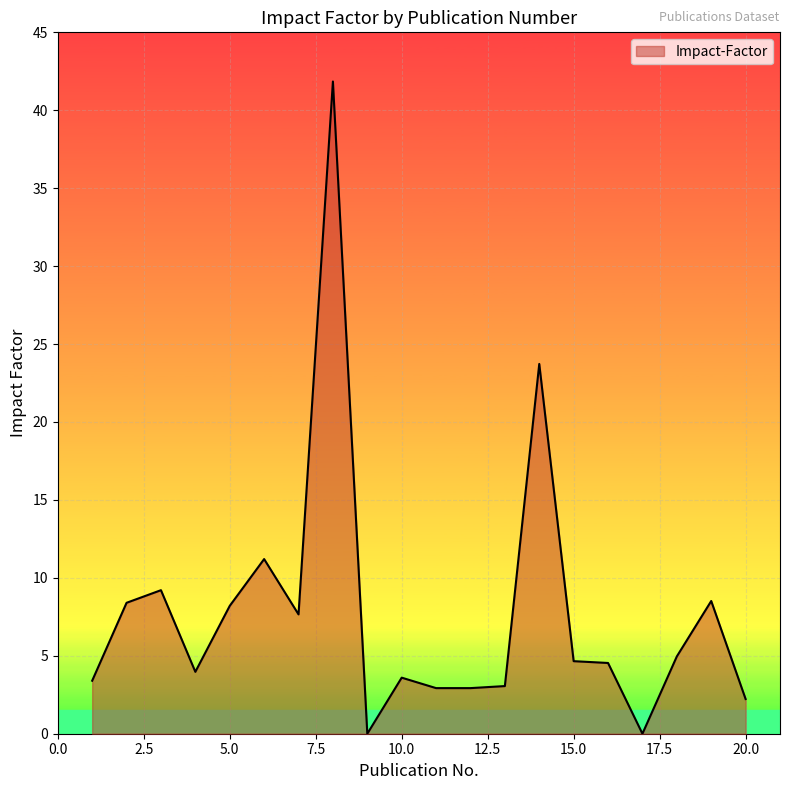

What is the greatest value displayed?

41.8